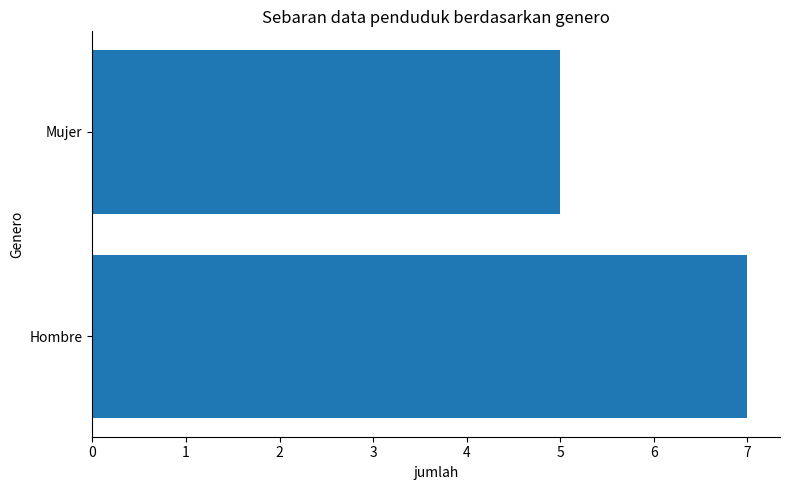

Which label corresponds to the smallest value in the chart?

Mujer